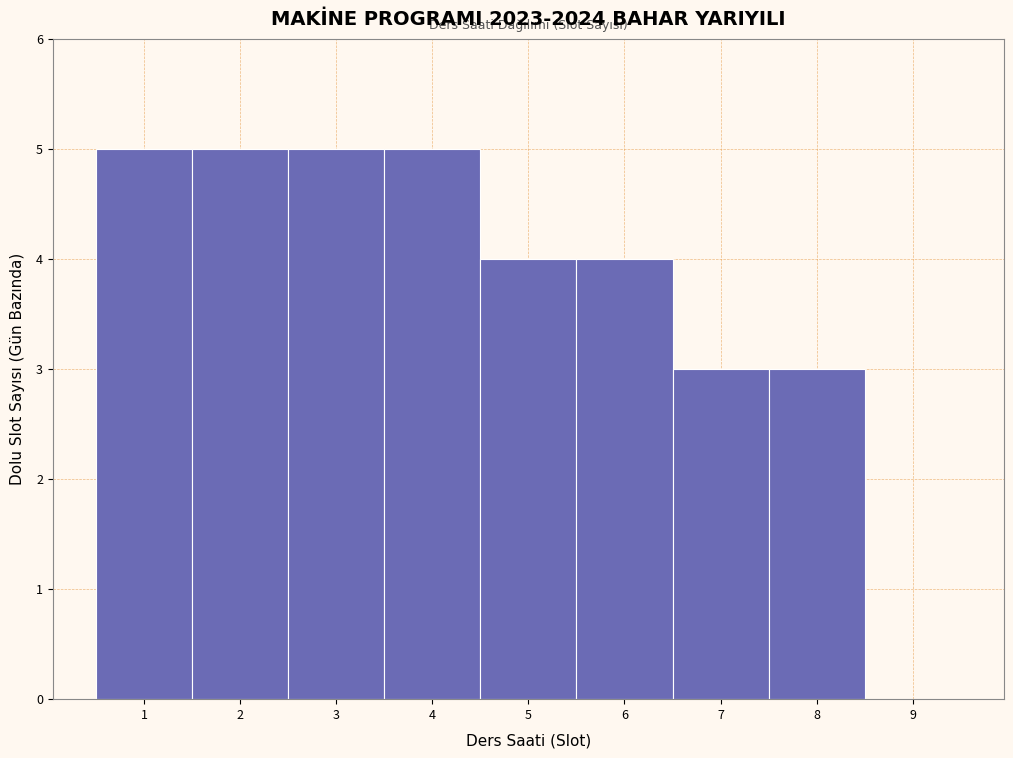

What is the height of the bar covering 0.5 to 1.5 on the x-axis? The values are not printed on the chart, so give them approximately, as read against the axis.

5